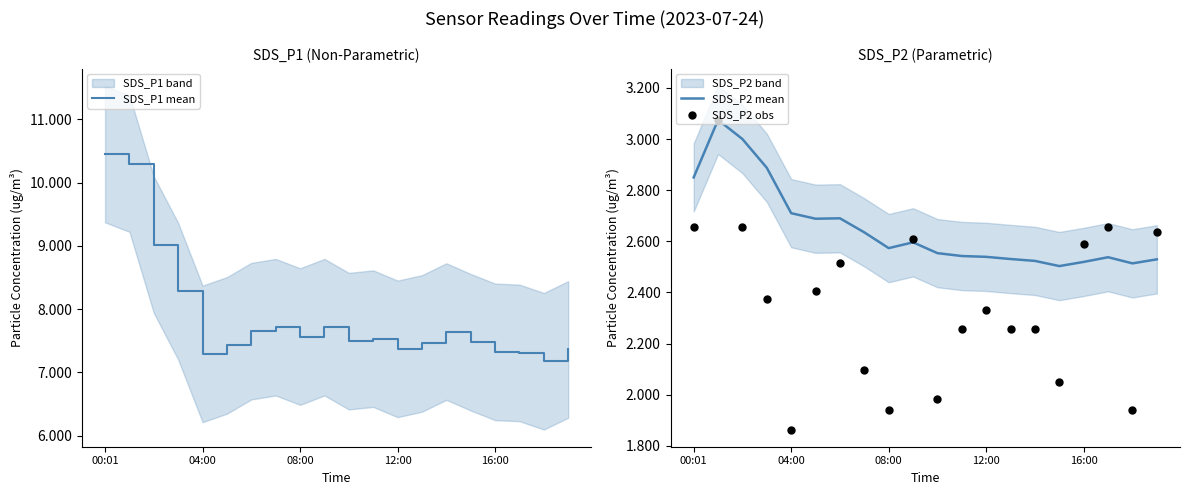

The SDS_P2 mean series shows 1.6 at 04:00. True or false?

False